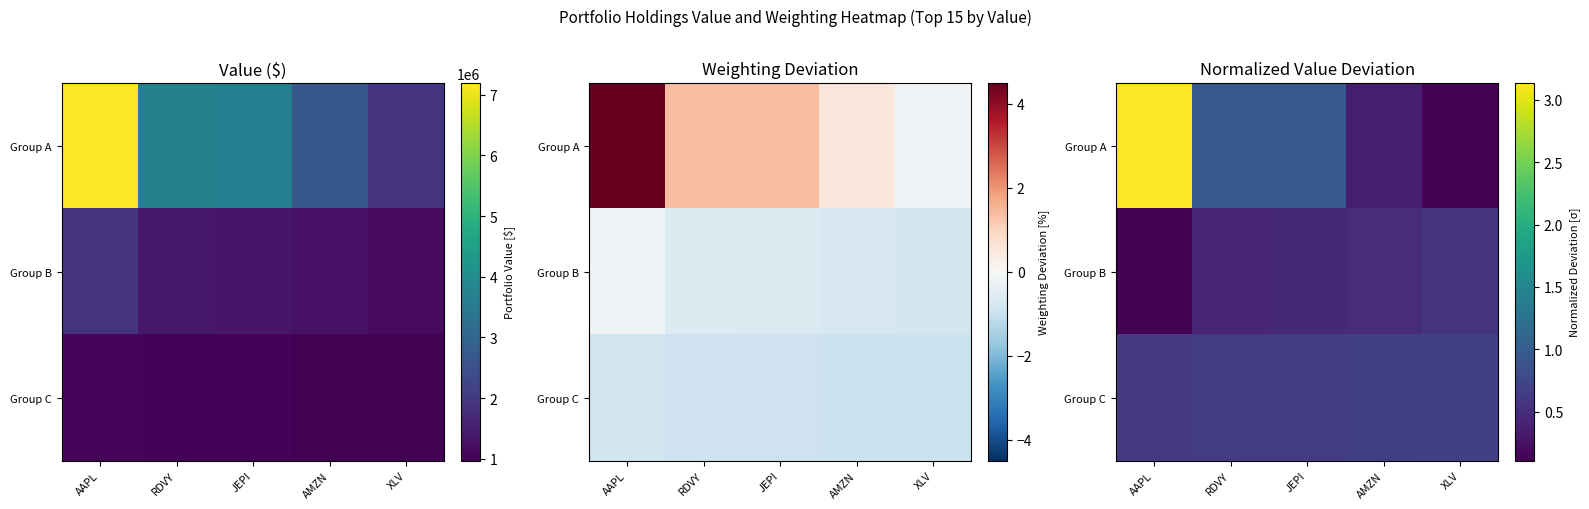

Which label corresponds to the largest value in the chart?

AAPL